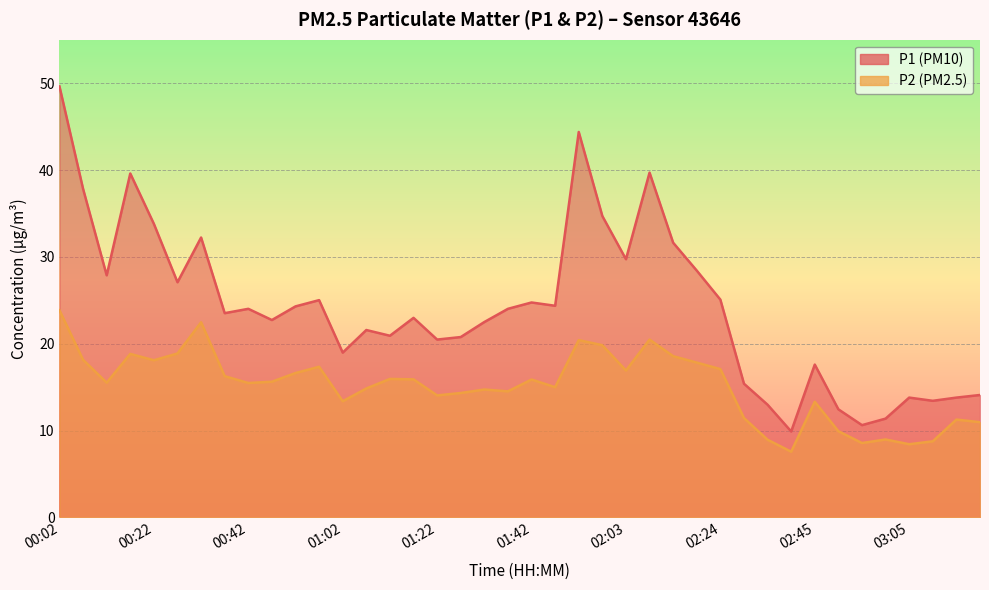

How many data points in P2 are less than 15?

17